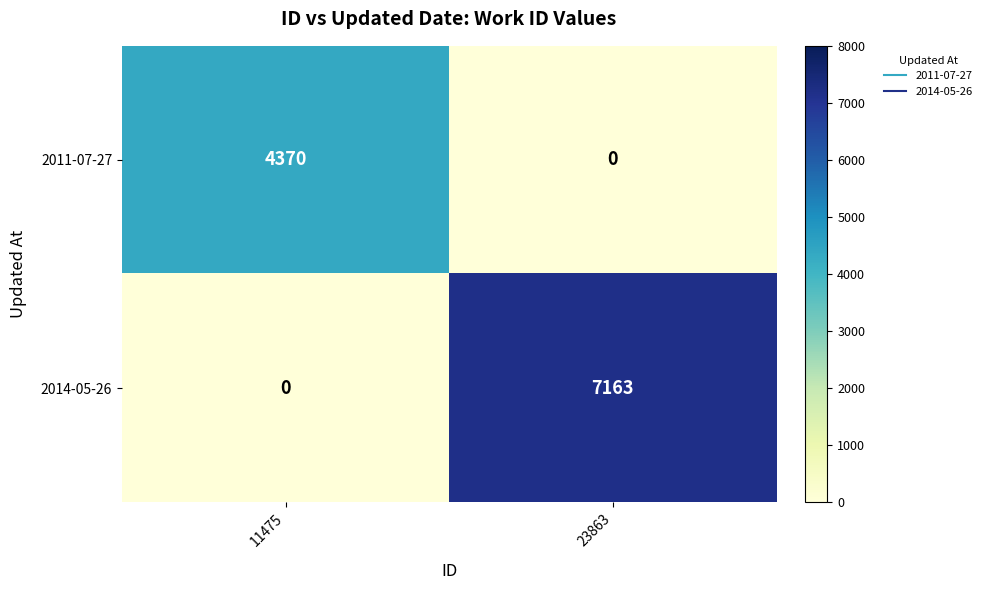

What is the difference between the 2011-07-27 values at 11475 and 23863?

4370